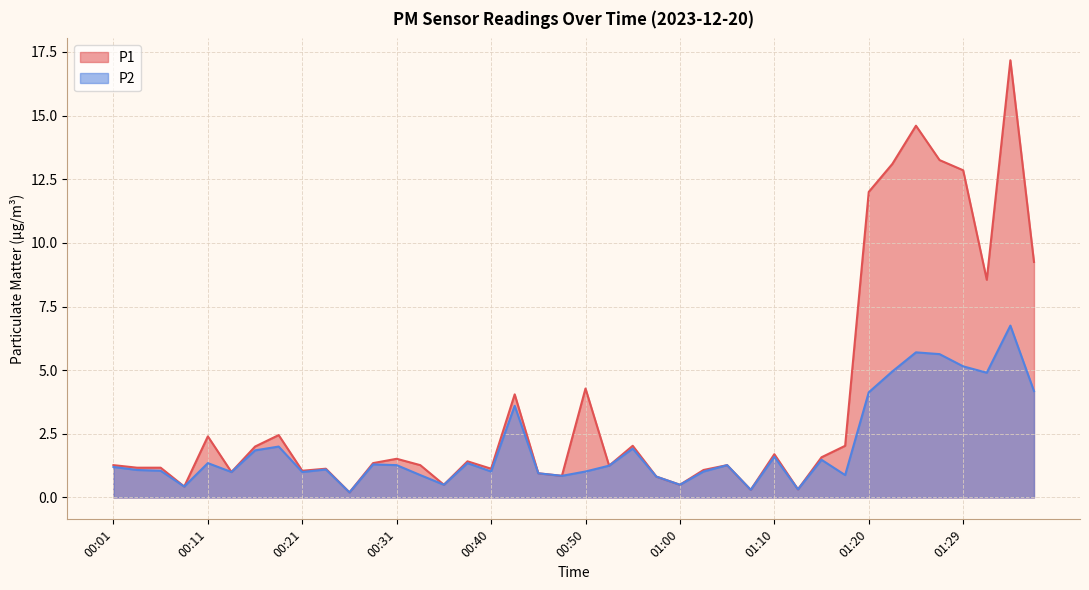

What is the difference between the P1 values at 00:26 and 01:20?

11.8